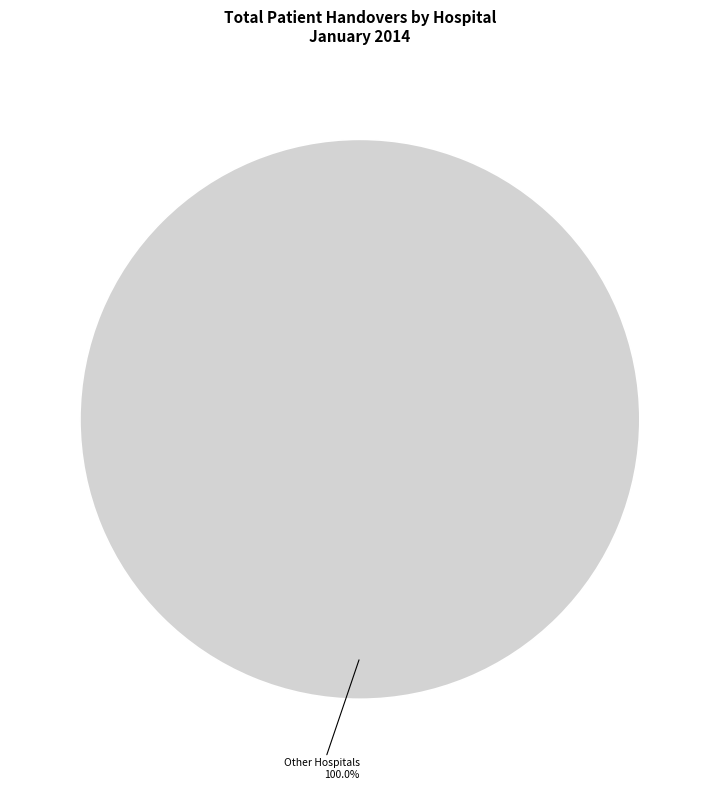

Rank the categories by value from lowest to highest.

Other Hospitals